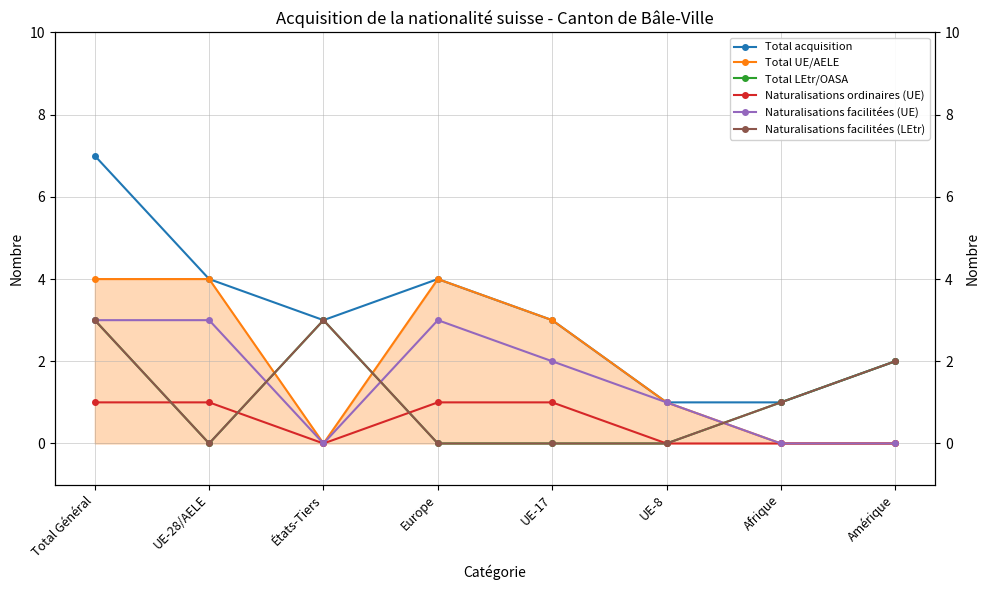

What is the maximum value shown in the chart?

7